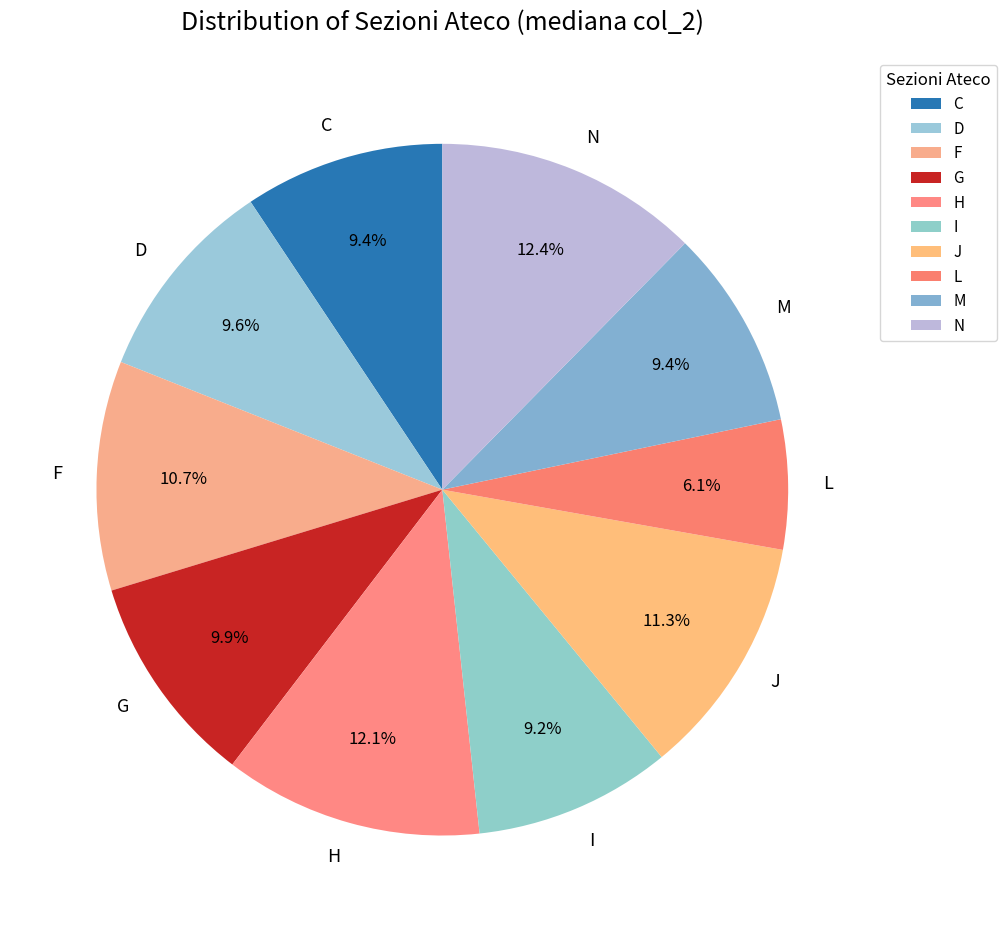

Combined, do C and J account for over 50%?

No